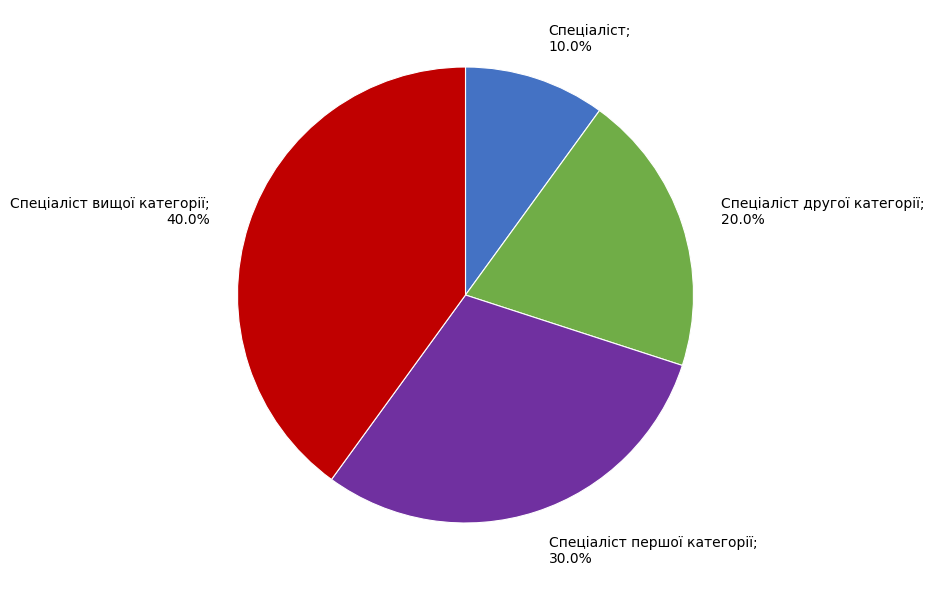

Is there a majority slice in this chart?

No